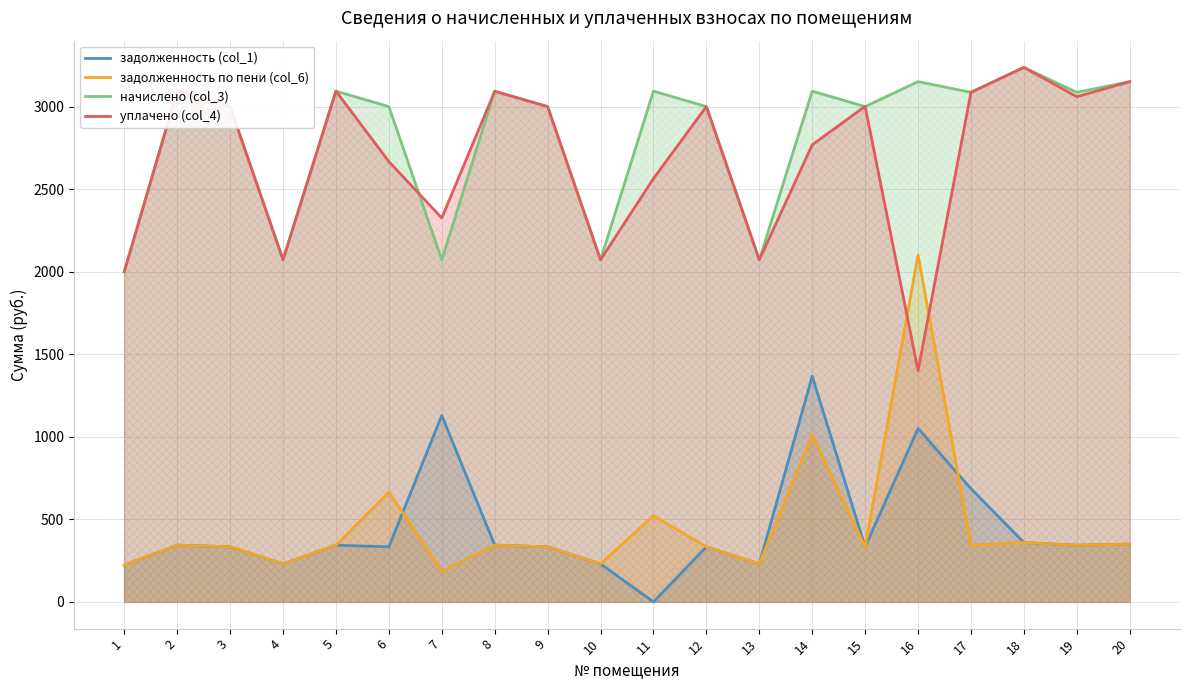

True or false: задолженность (col_1) has more than 2 points higher than both neighbors.

True